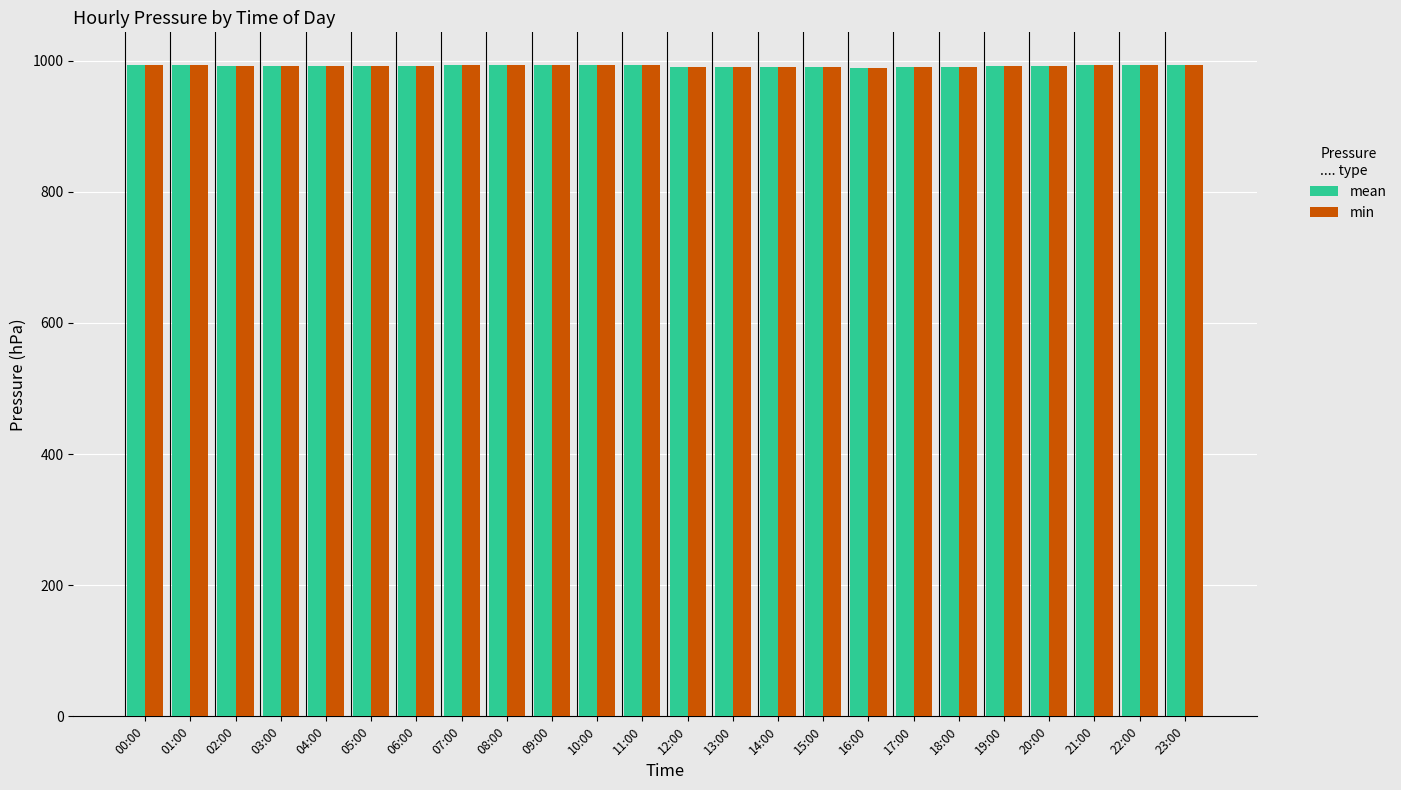

What is the sum of all mean values?

23807.5